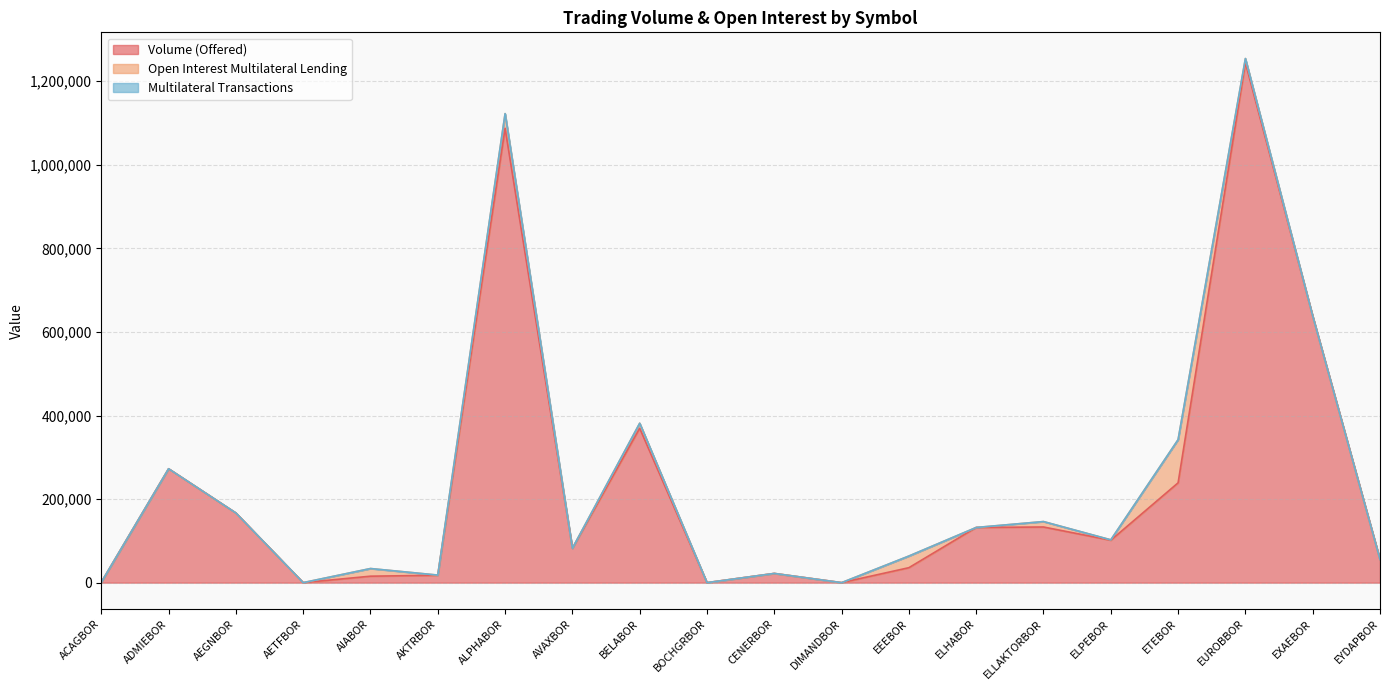

Which series ends up on top after the final intersection of Volume (Offered) and Open Interest Multilateral Lending?

Volume (Offered)